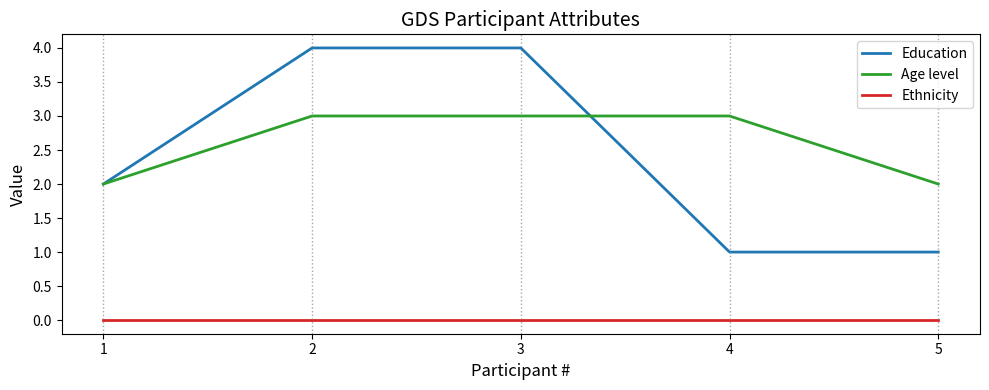

At which label is Education closest to 2?

1